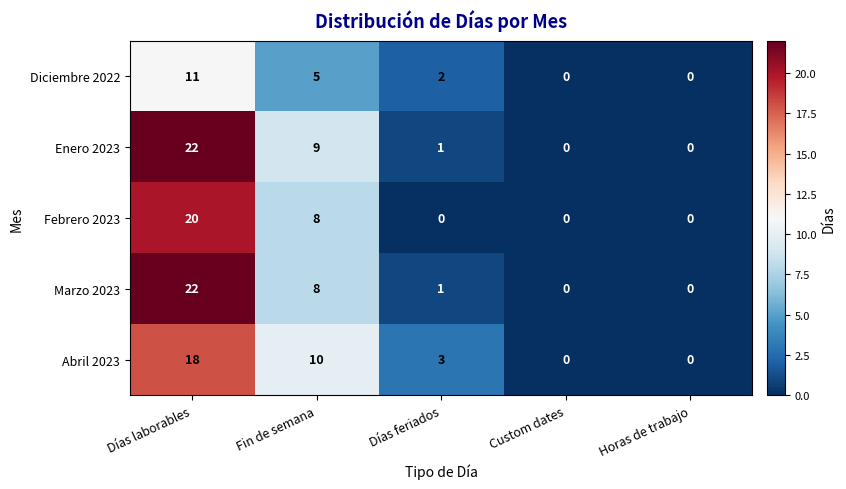

Is it true that Diciembre 2022 equals 3 at Días feriados?

False